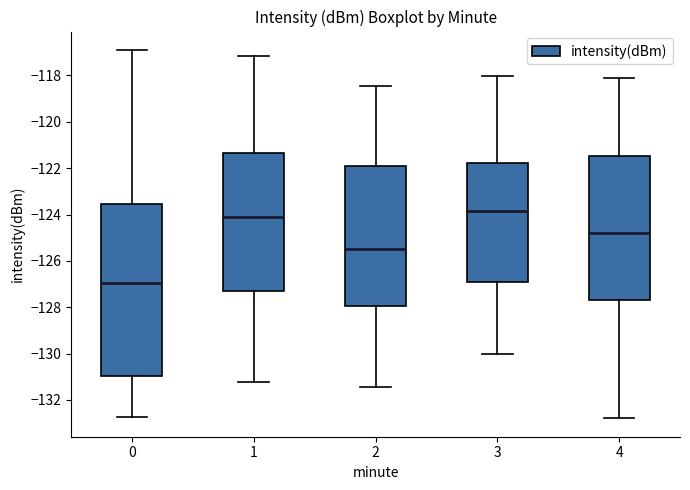

Where is the lower edge of the box at x = 4 on the y-axis? The values are not printed on the chart, so give them approximately, as read against the axis.

-127.8